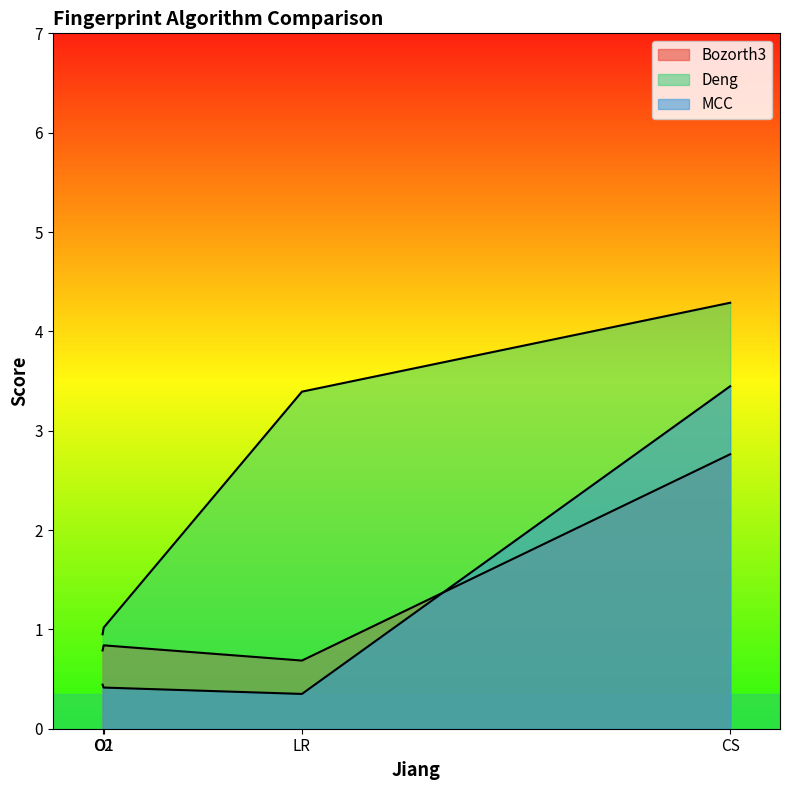

Is the value of Deng at 1 greater than the value of MCC at 1?

Yes